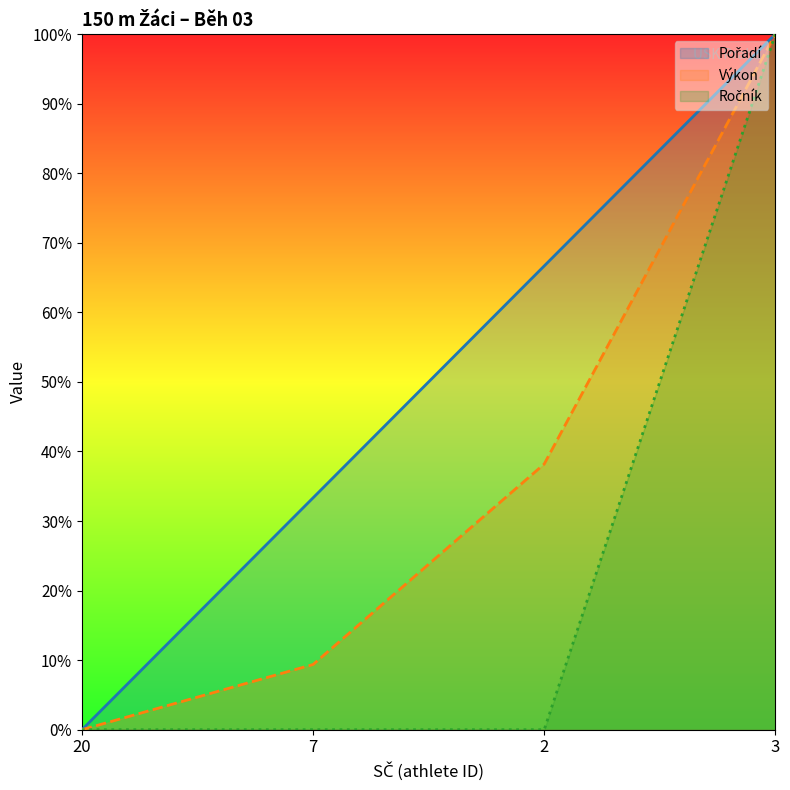

True or false: Ročník has more than 2 points higher than both neighbors.

False